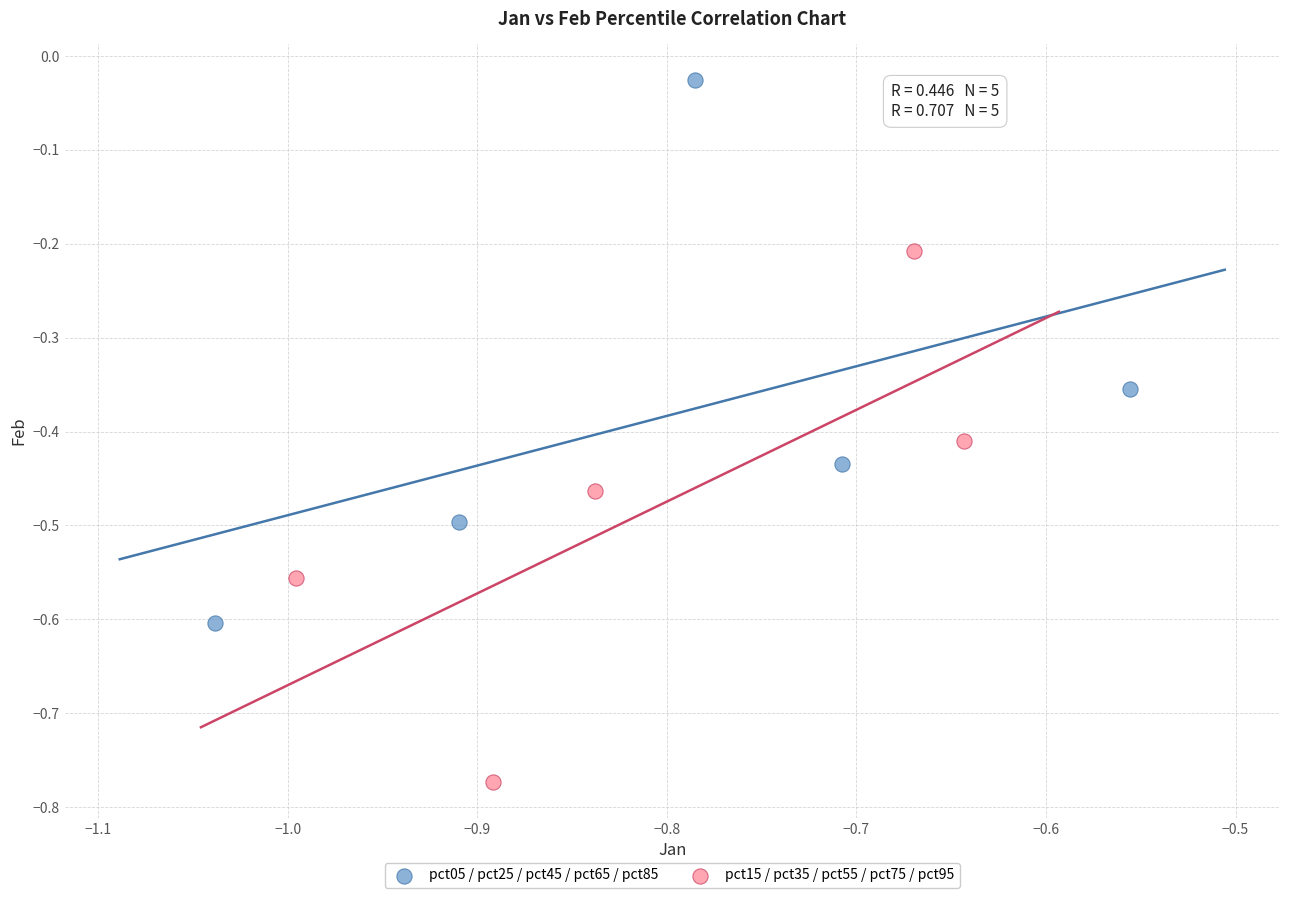

Which series contains the highest Y value?

pct05 / pct25 / pct45 / pct65 / pct85